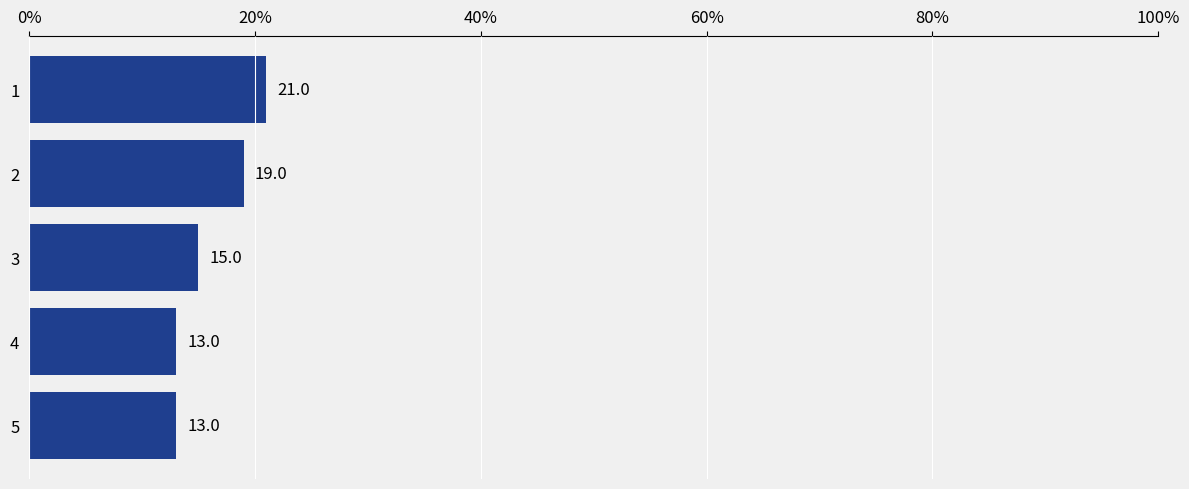

Reading bottom to top, transcribe all the data shown in this chart.

5=13	4=13	3=15	2=19	1=21